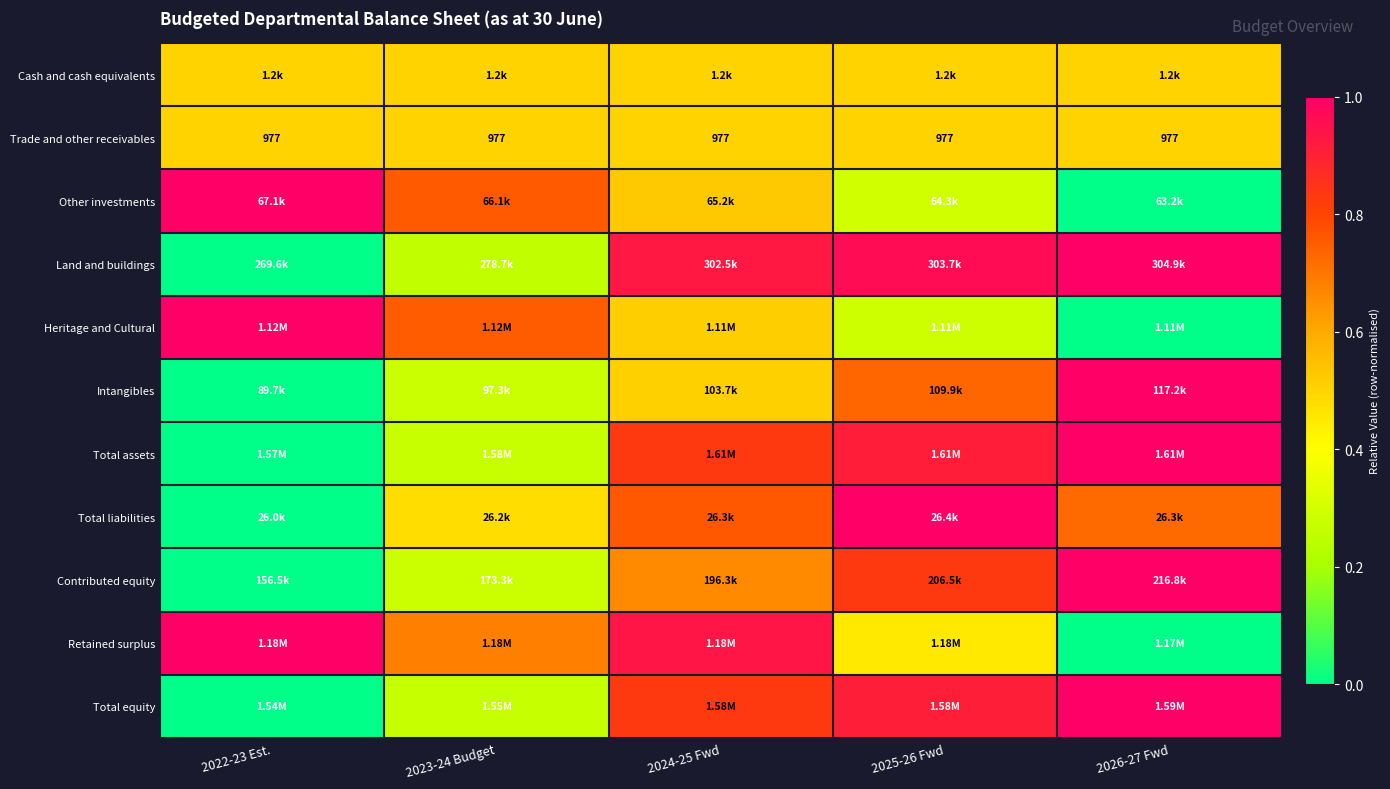

Where is Land and buildings nearest to the value 0?

2022-23 Est.